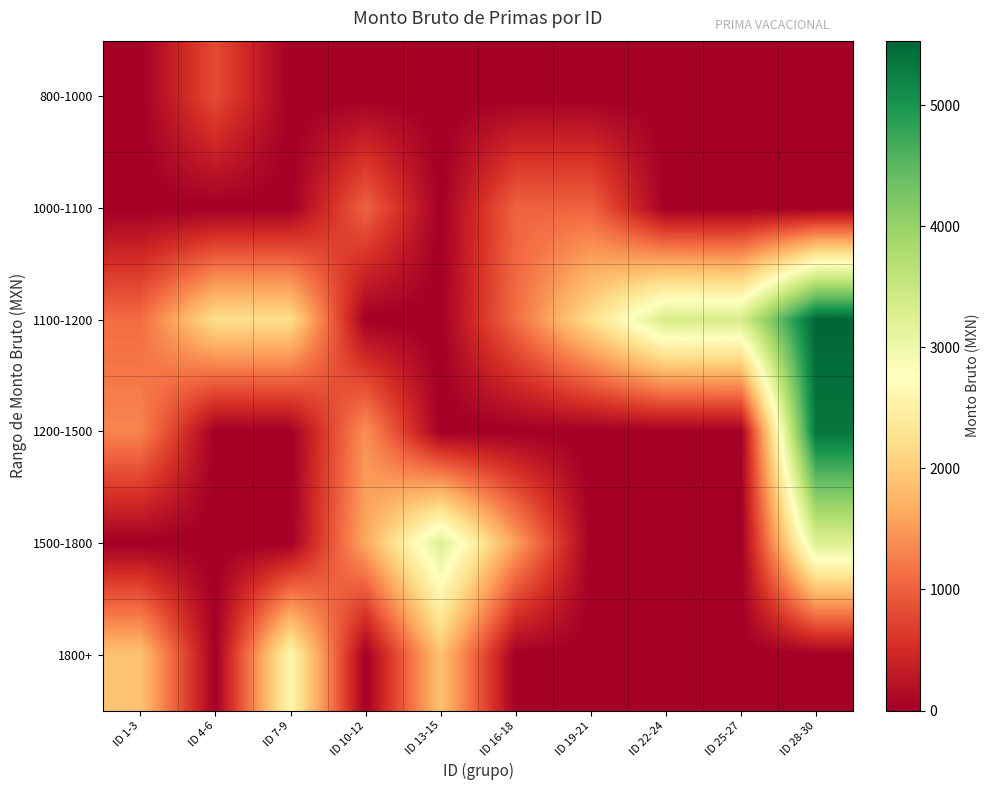

Which series has the largest total across all categories?

1100-1200